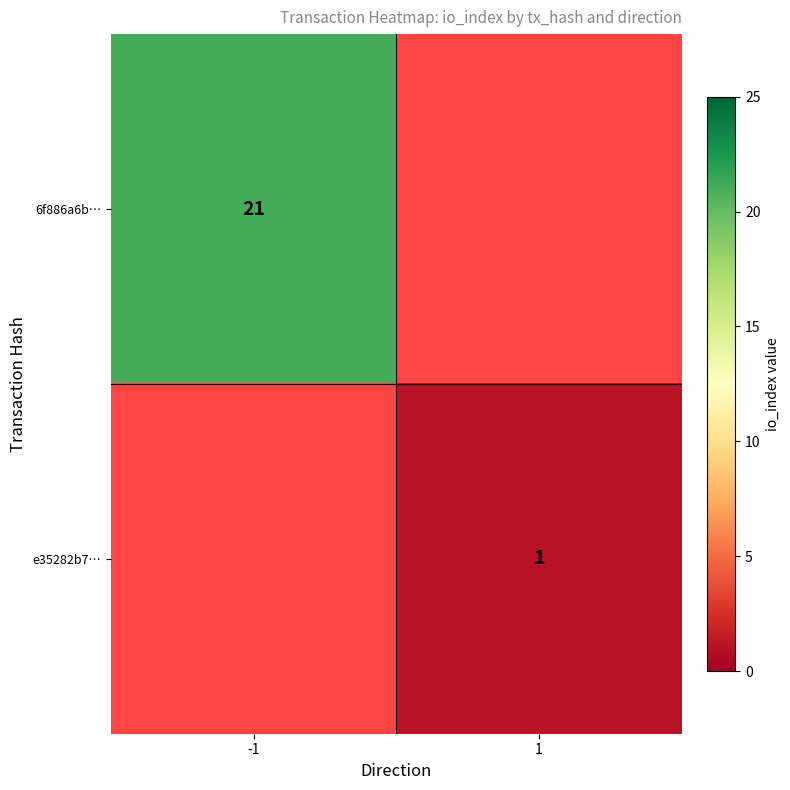

The value of e35282b7… at 1 is 0. True or false?

False